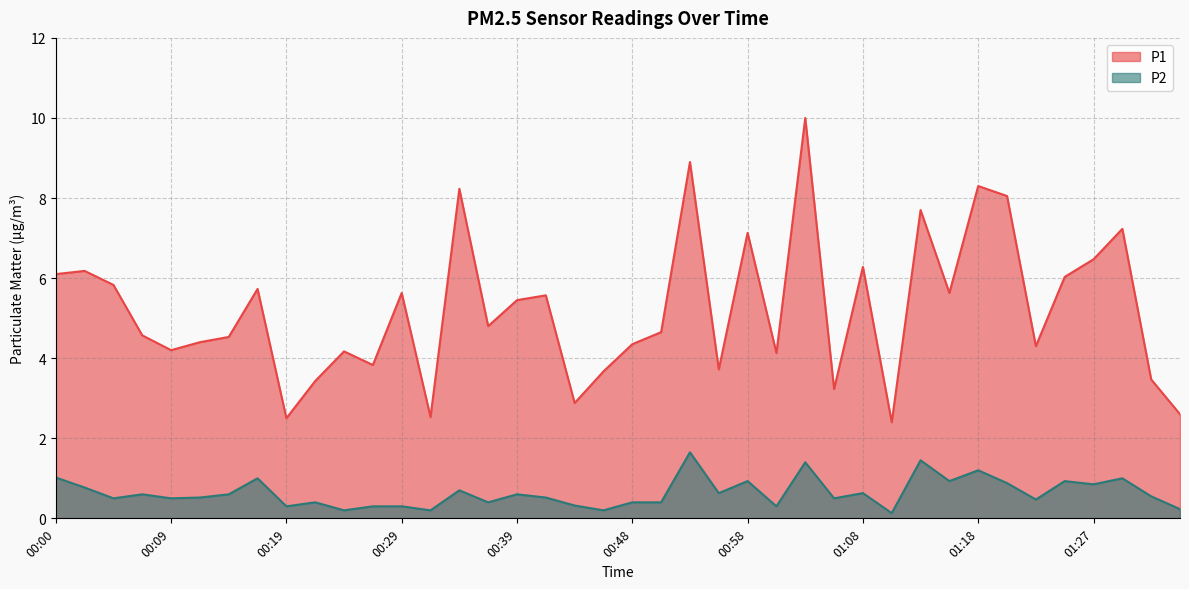

The value of P1 at 00:43 is 4.6. True or false?

False